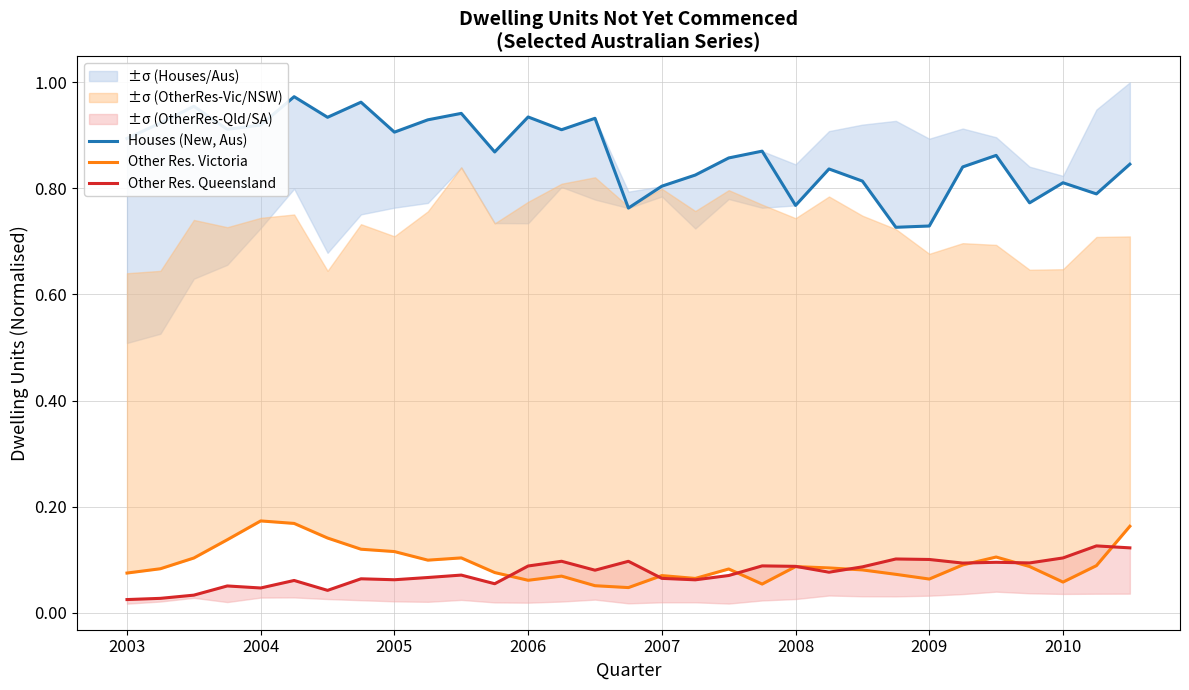

What is the sum of the Other Res. Victoria values at 20 and 14?

0.1